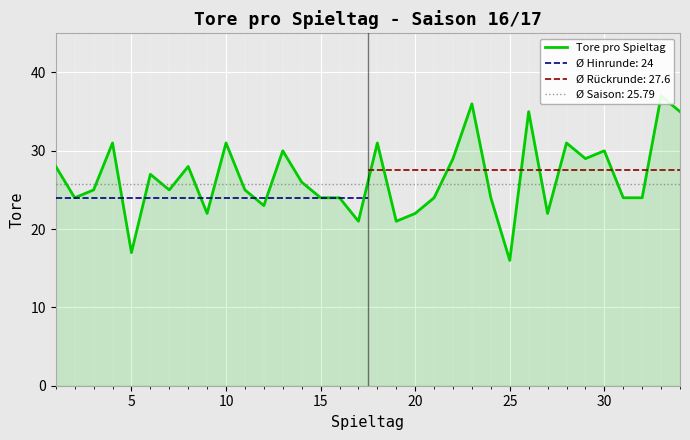

What is the greatest value displayed?

37